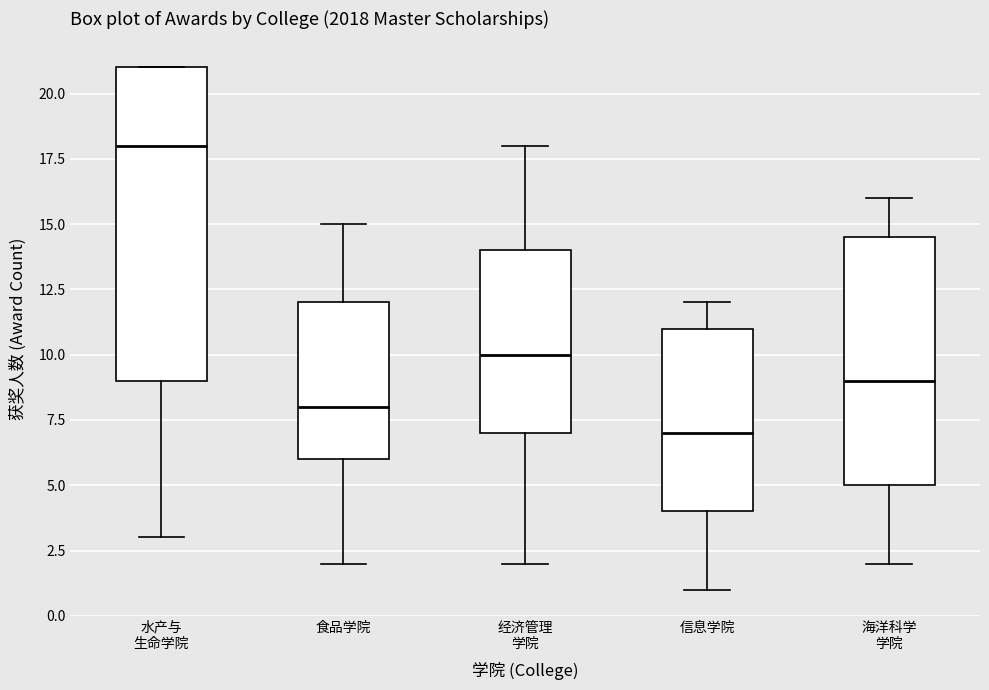

Comparing the boxes themselves (not the whiskers), which one is the tallest?

水产与 生命学院